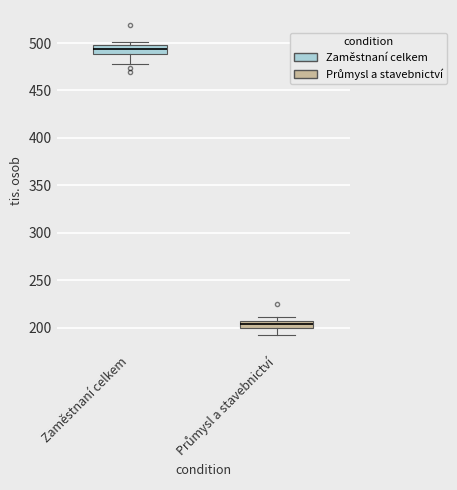

Which box's median line is the highest?

Zaměstnaní celkem